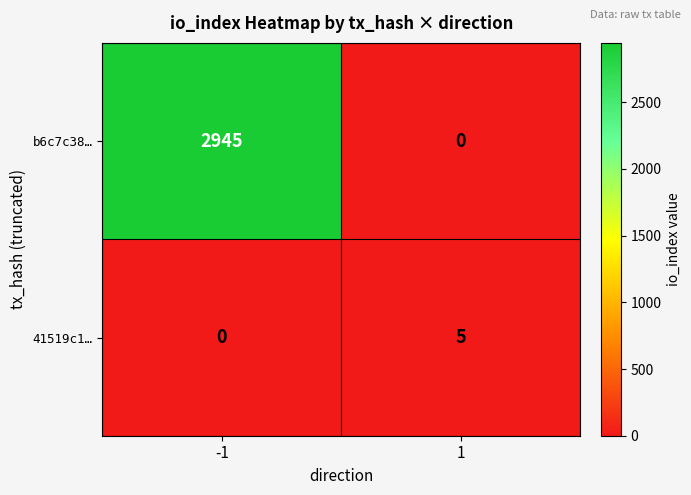

Reading left to right, extract all data points from this chart.

b6c7c38…: 2945	0
41519c1…: 0	5